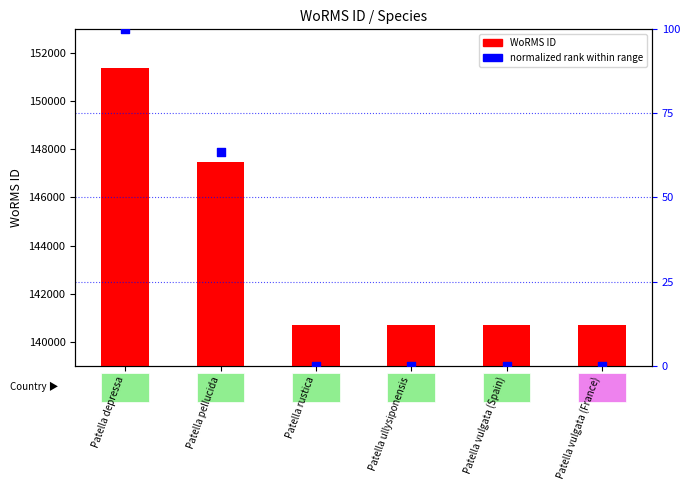

Which series has the largest total across all categories?

WoRMS ID